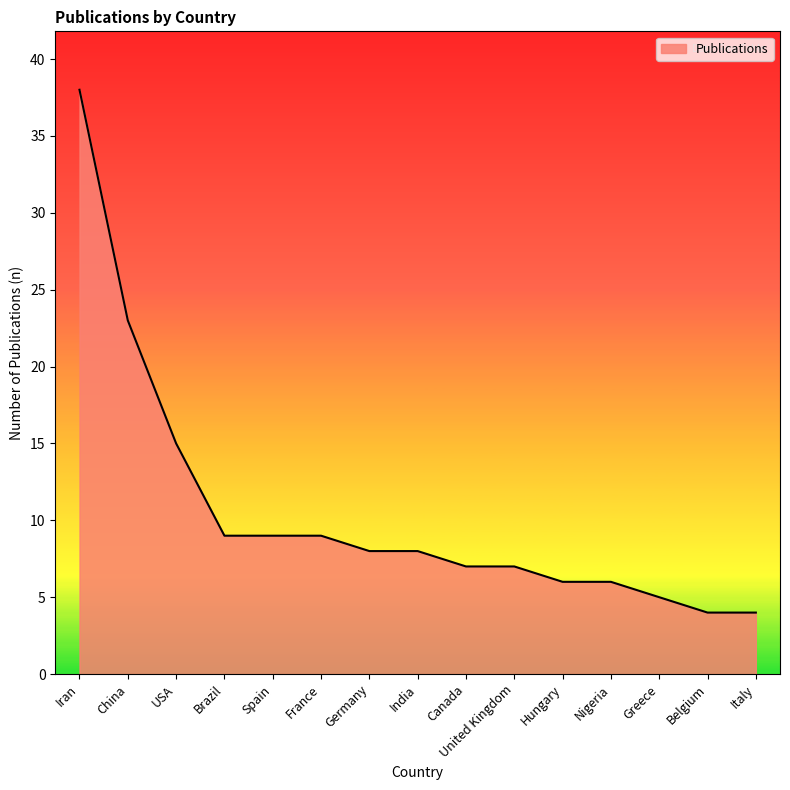

Where is the data nearest to the value 21?

China